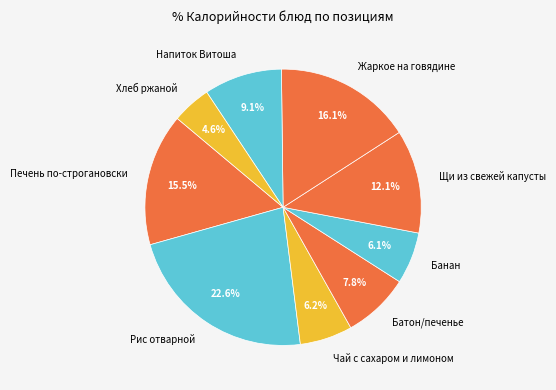

The Щи из свежей капусты slice represents 12% of the pie. True or false?

True